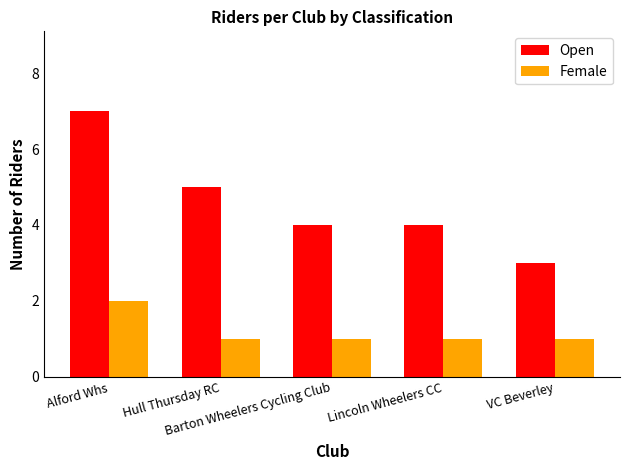

Which category has the lowest value in the Open series?

VC Beverley